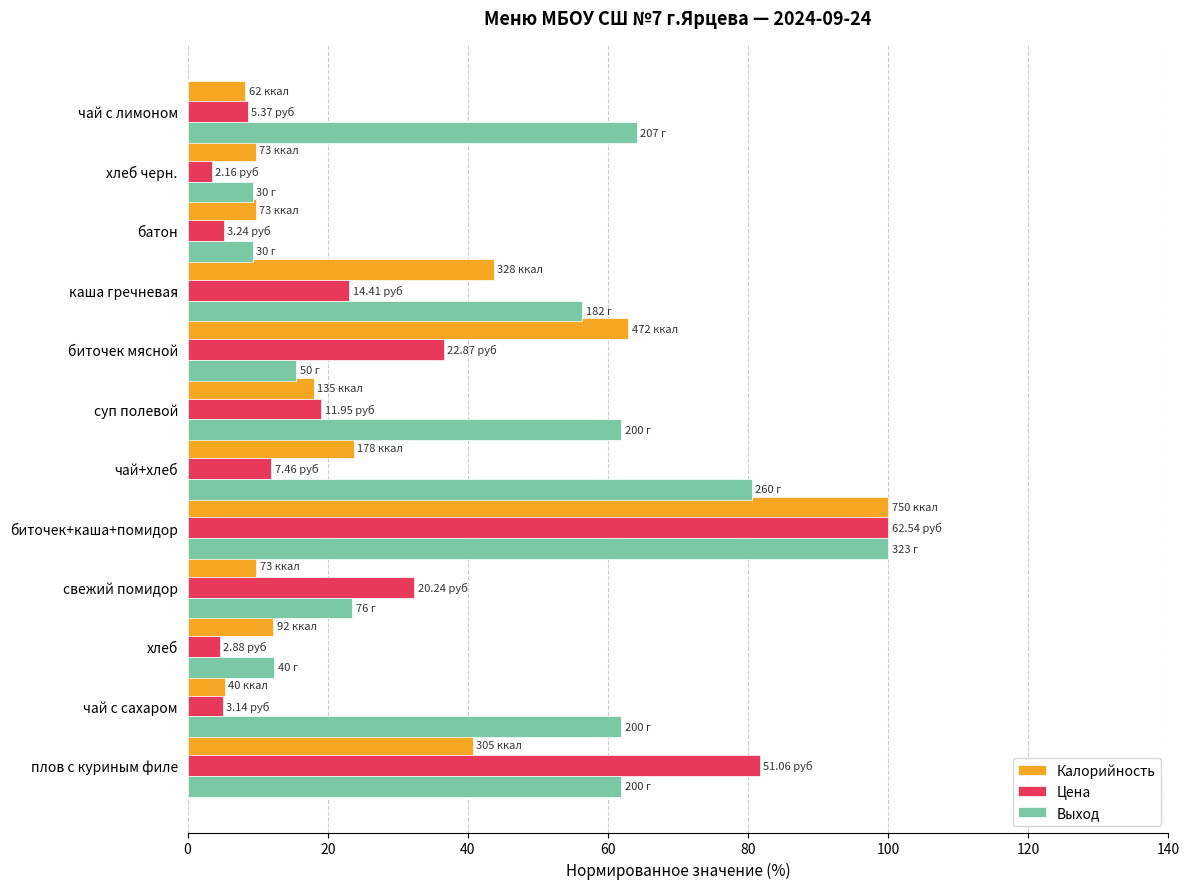

At which category does the chart reach its peak across all series?

биточек+каша+помидор